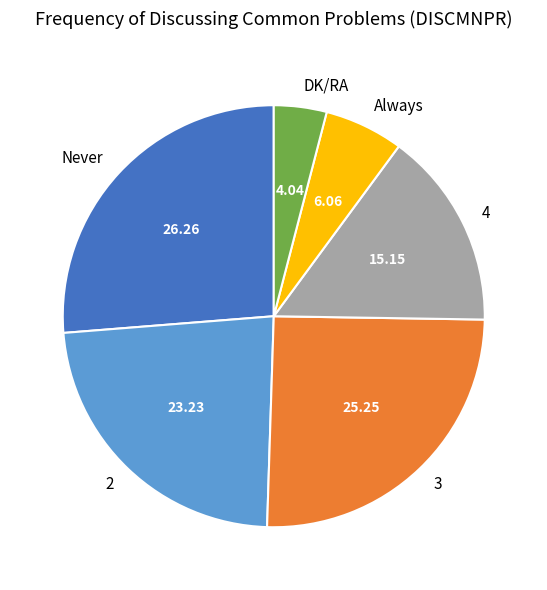

Which category has the smallest portion of the pie?

DK/RA